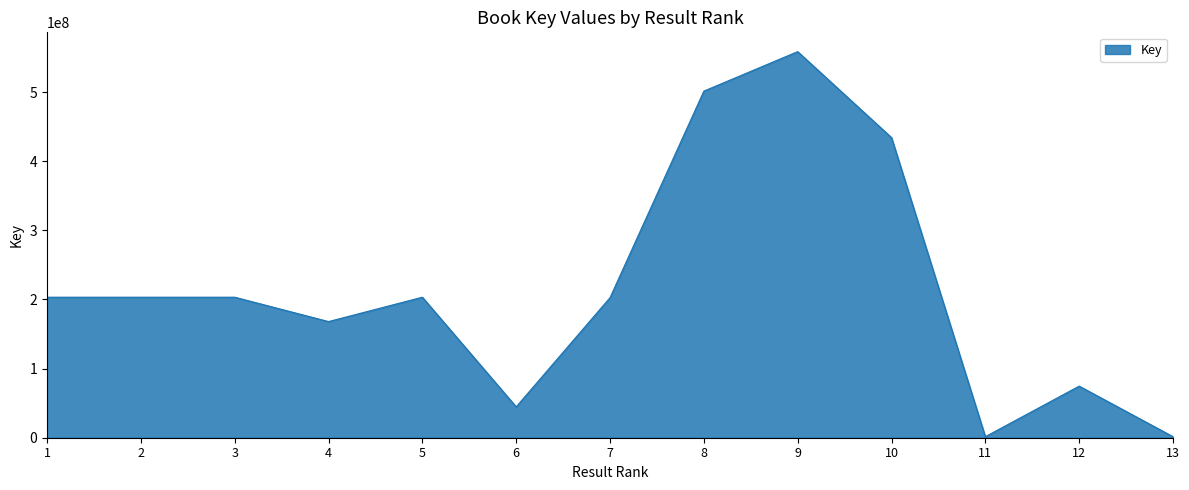

What is the sum of the values at 10 and 9?

992692916